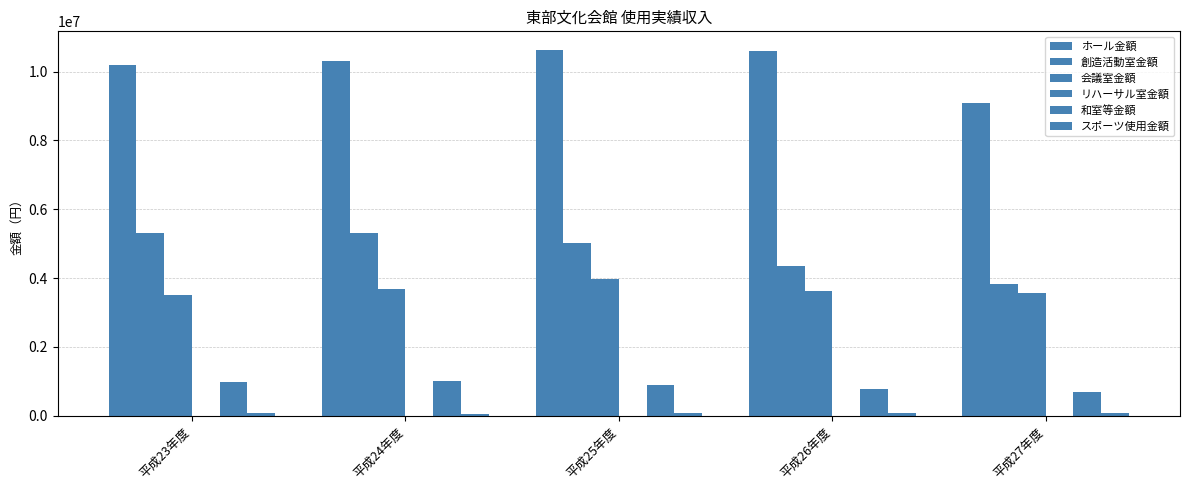

Count the number of categories in the chart.

5